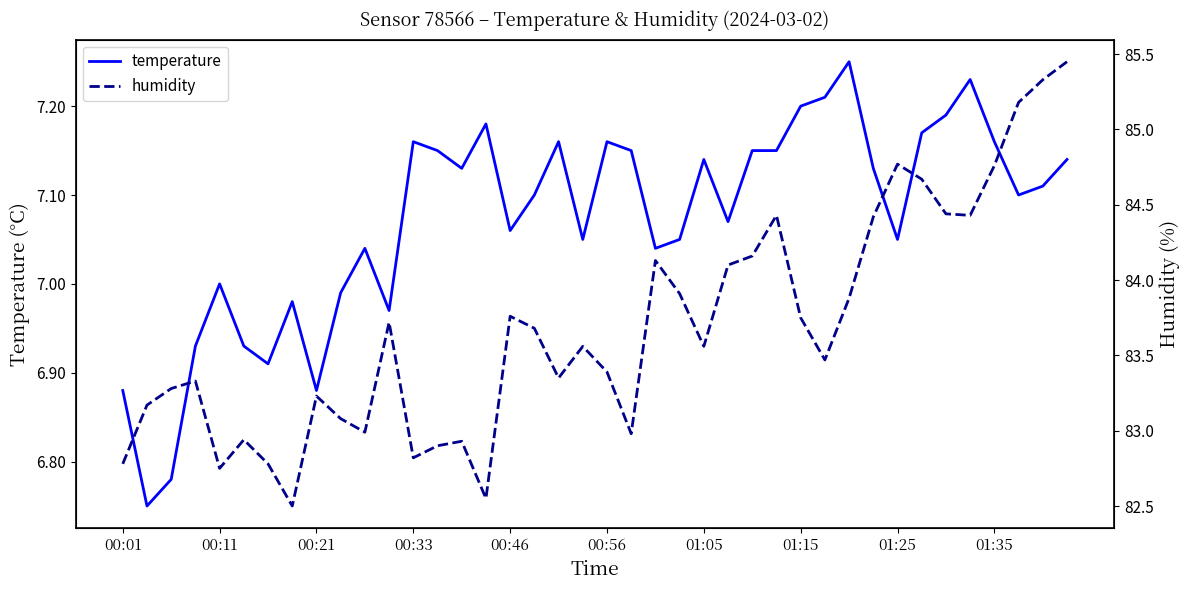

How many interior local valleys does the temperature series have?

11